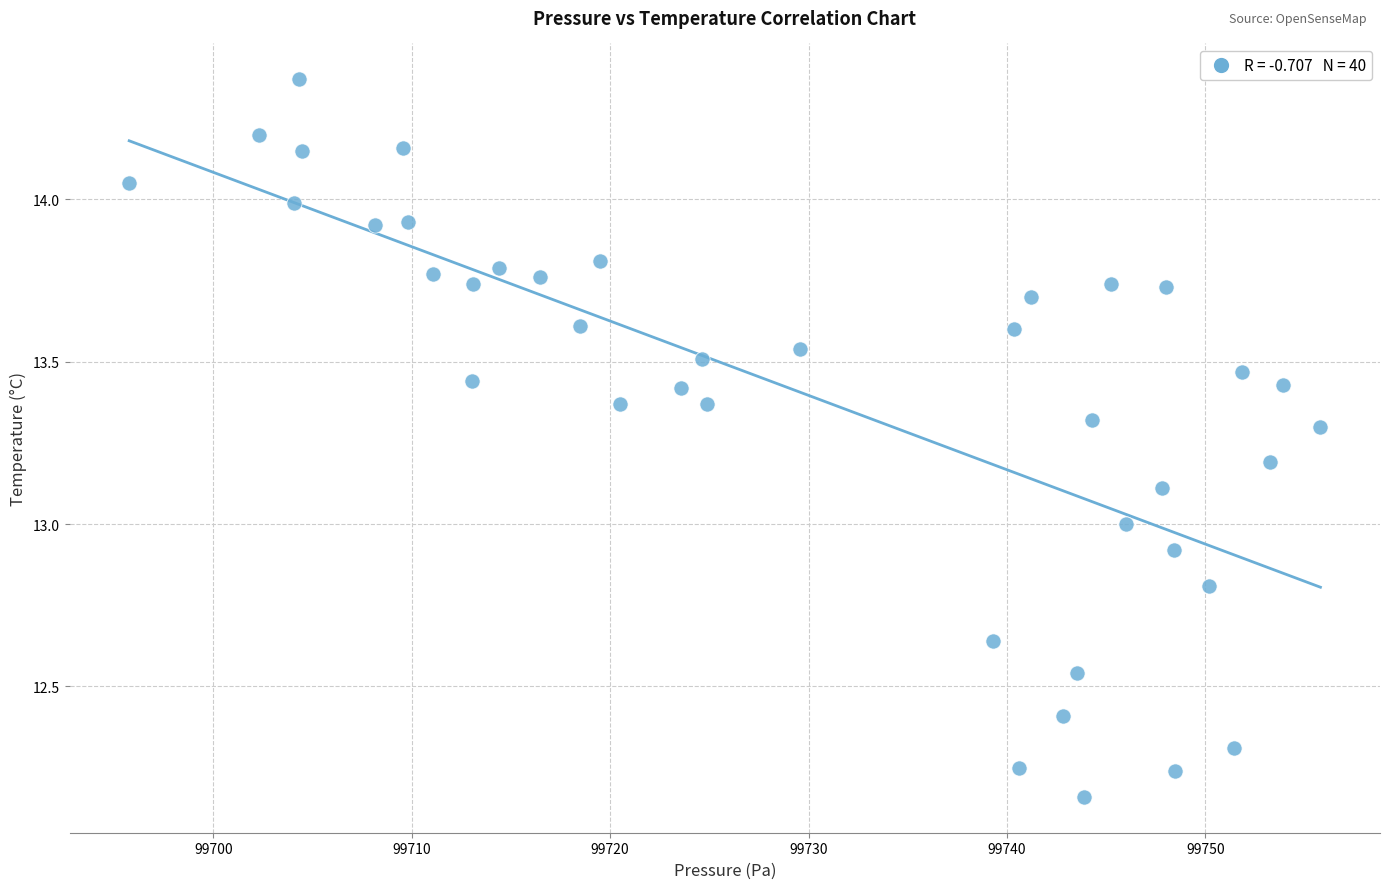

What is the range of Y values (max minus min)?

2.2